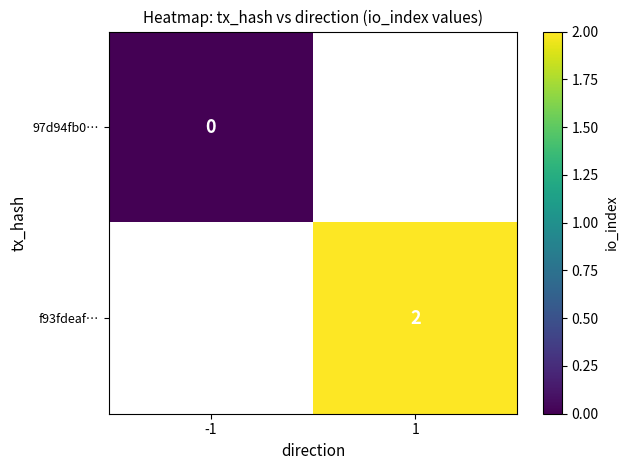

Is the value of 97d94fb0… at -1 greater than the value of f93fdeaf… at 1?

No